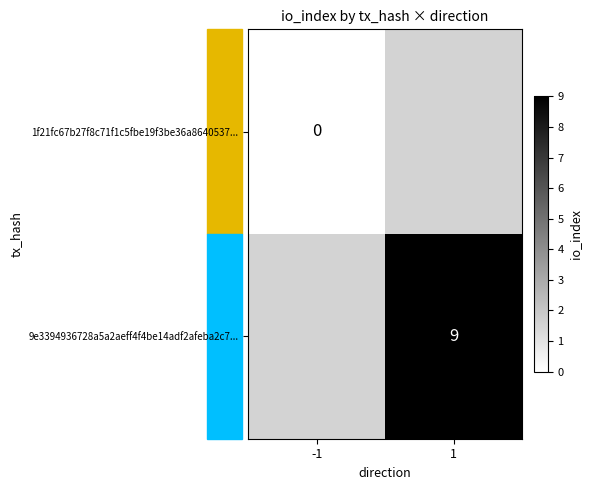

How many categories are shown in the chart?

2